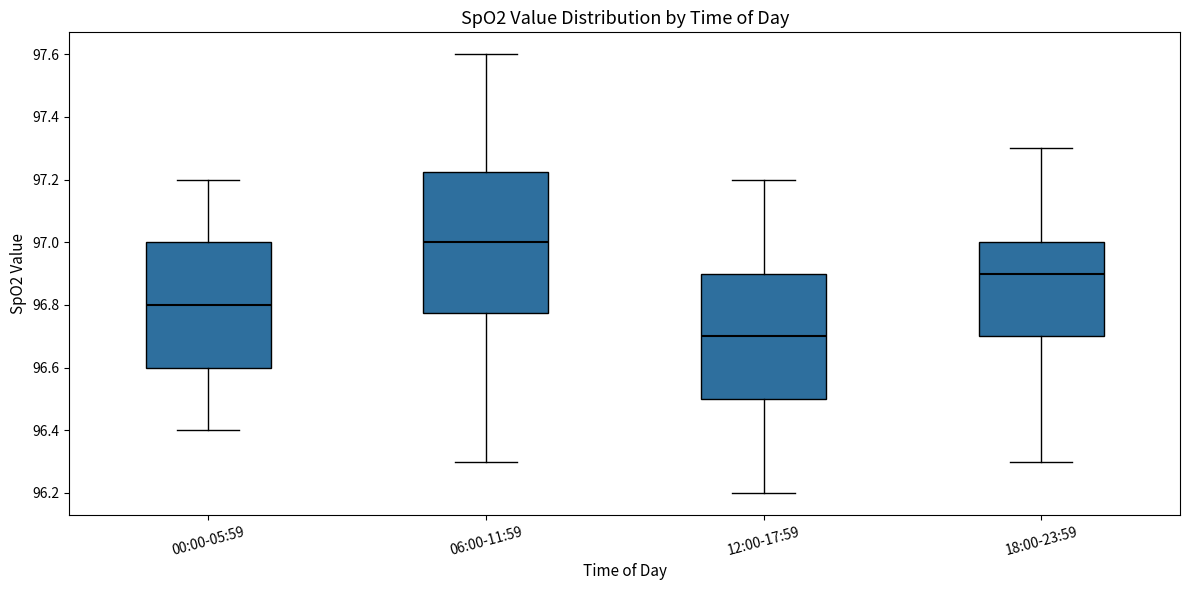

Comparing the boxes themselves (not the whiskers), which one is the tallest?

06:00-11:59